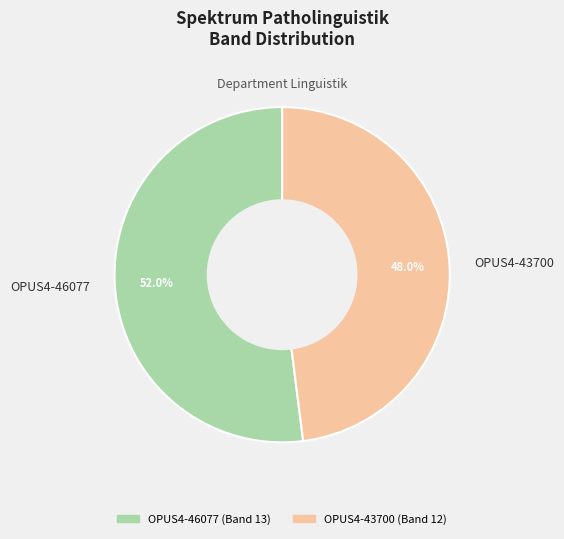

How many slices are in this pie chart?

2